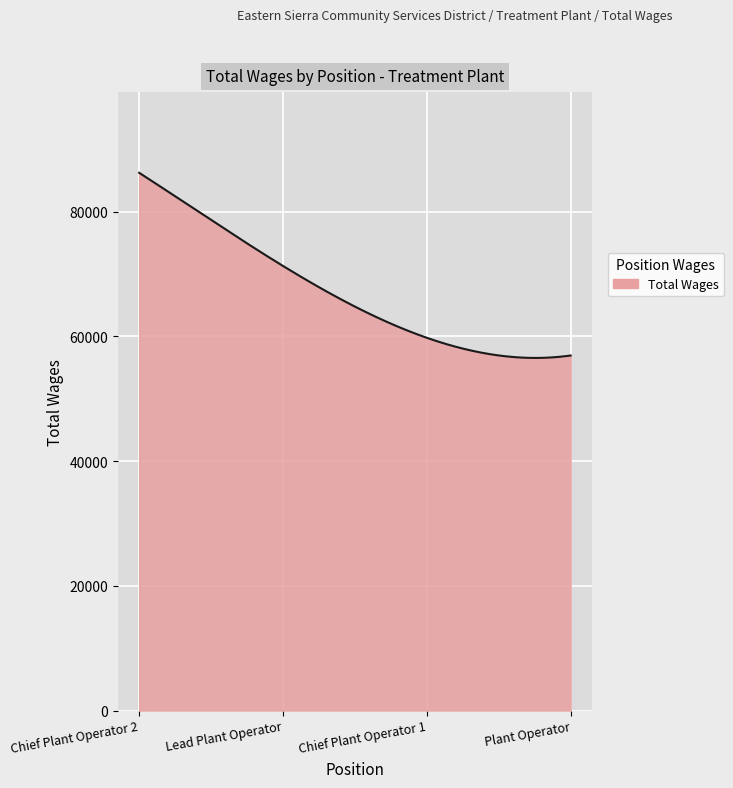

What is the difference between the maximum and minimum values?

29699.2